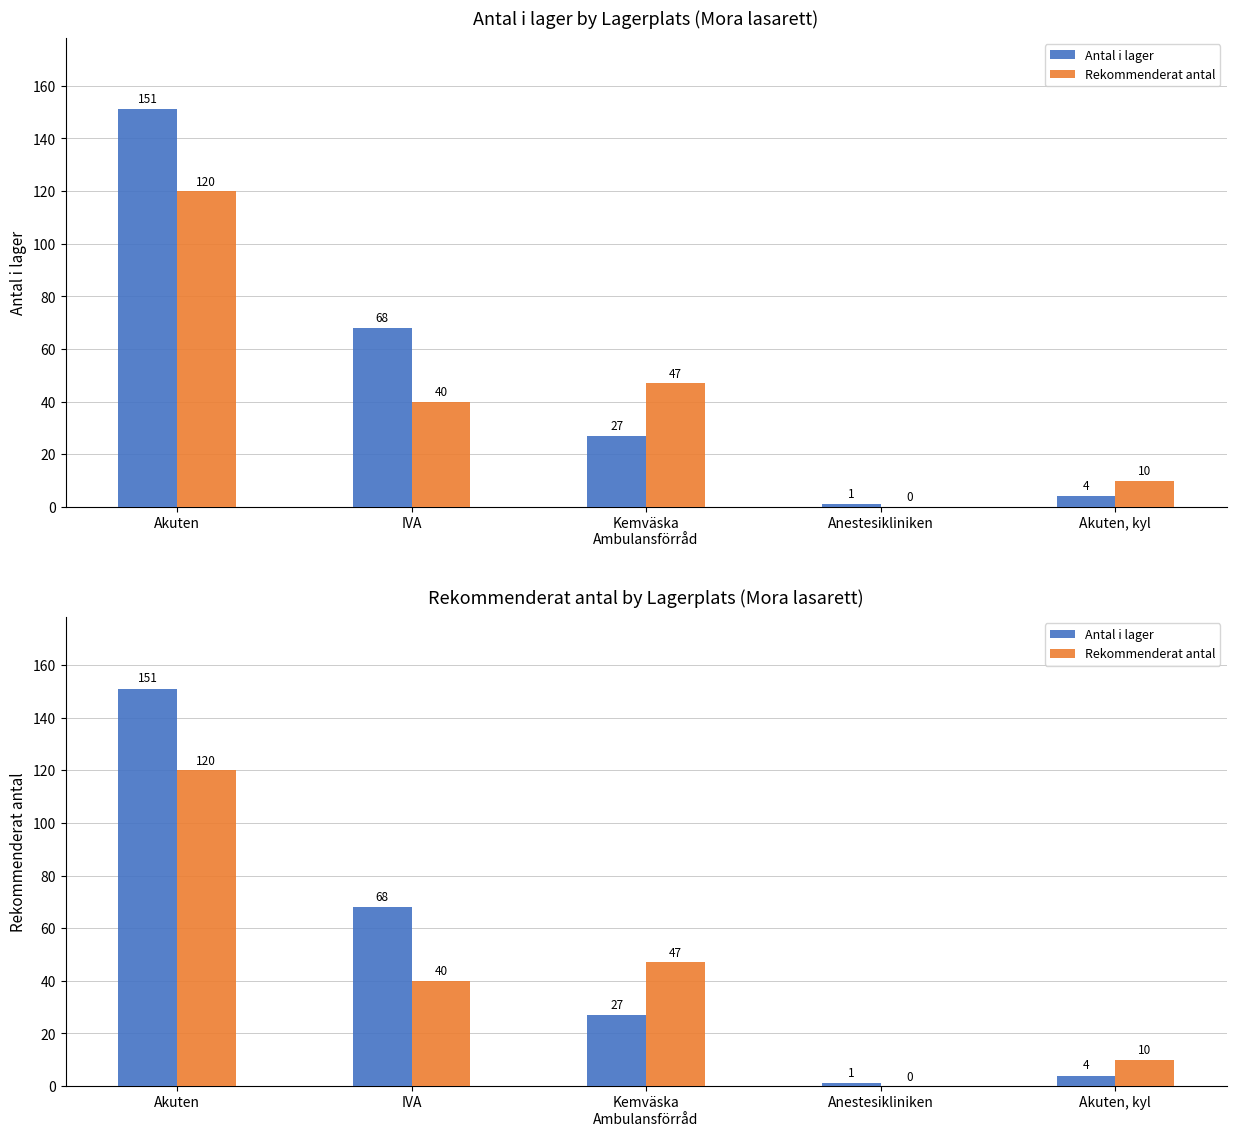

What is the label of the 3rd bar from the right?

Kemväska
Ambulansförråd